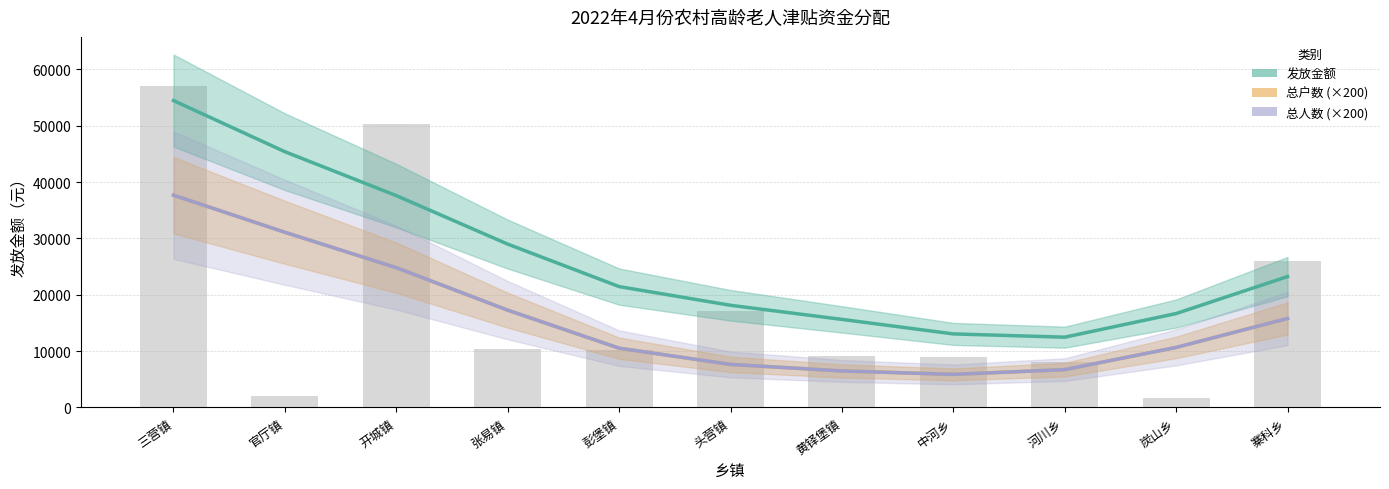

What is the average value of the 总人数 (×200) series?

15854.5